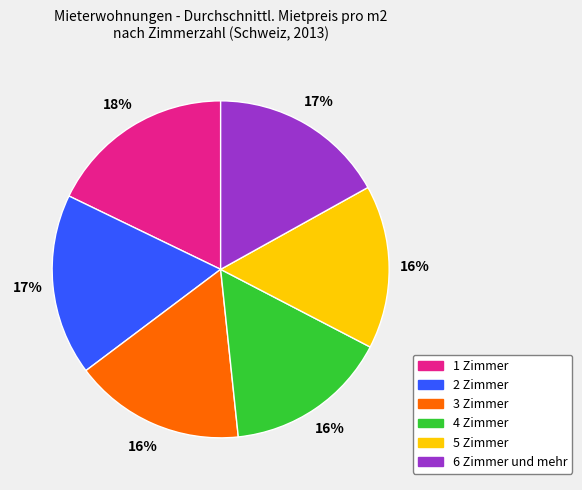

How many slices are in this pie chart?

6